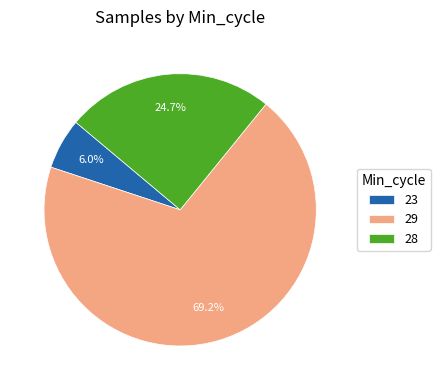

Approximately how many times larger is the value at 28 compared to 23?

4.1